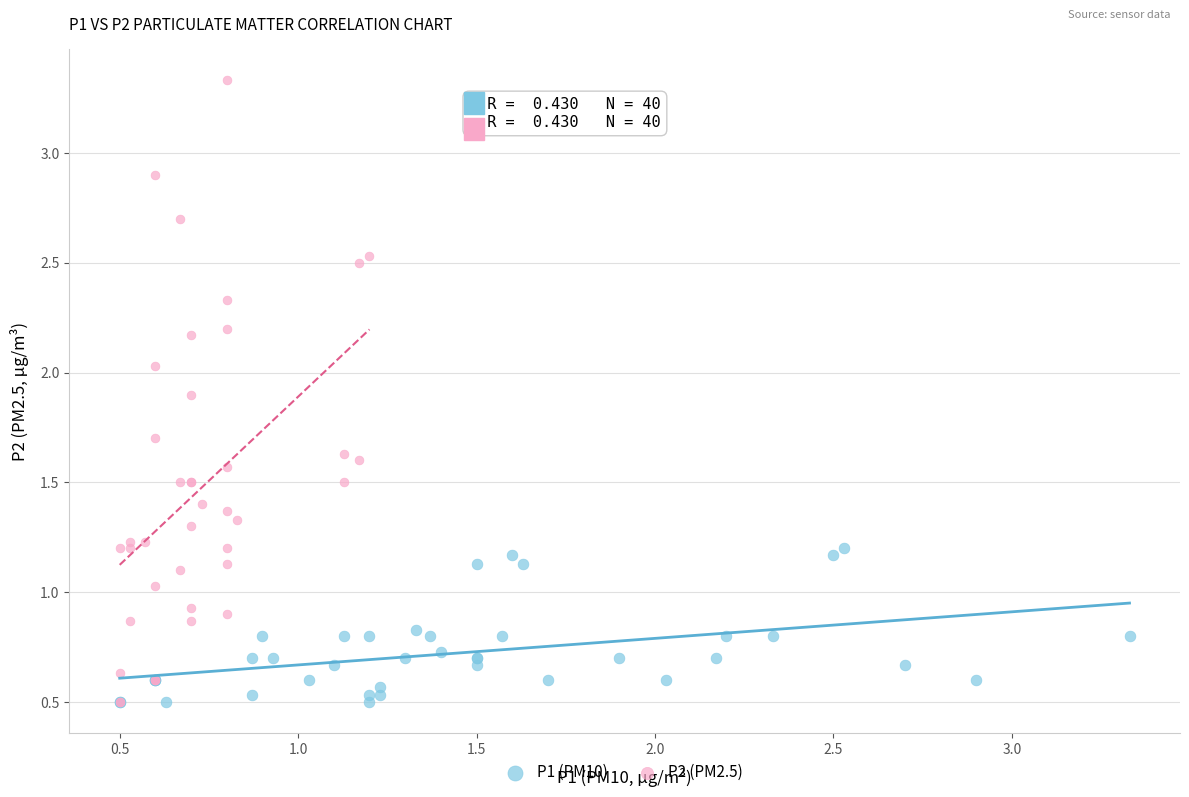

Which series contains the highest Y value?

P2 (PM2.5)